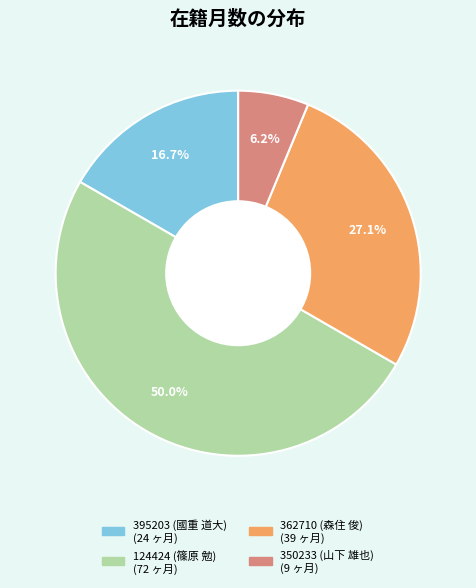

Does 395203 (國重 道大) account for over 50% of the chart?

No